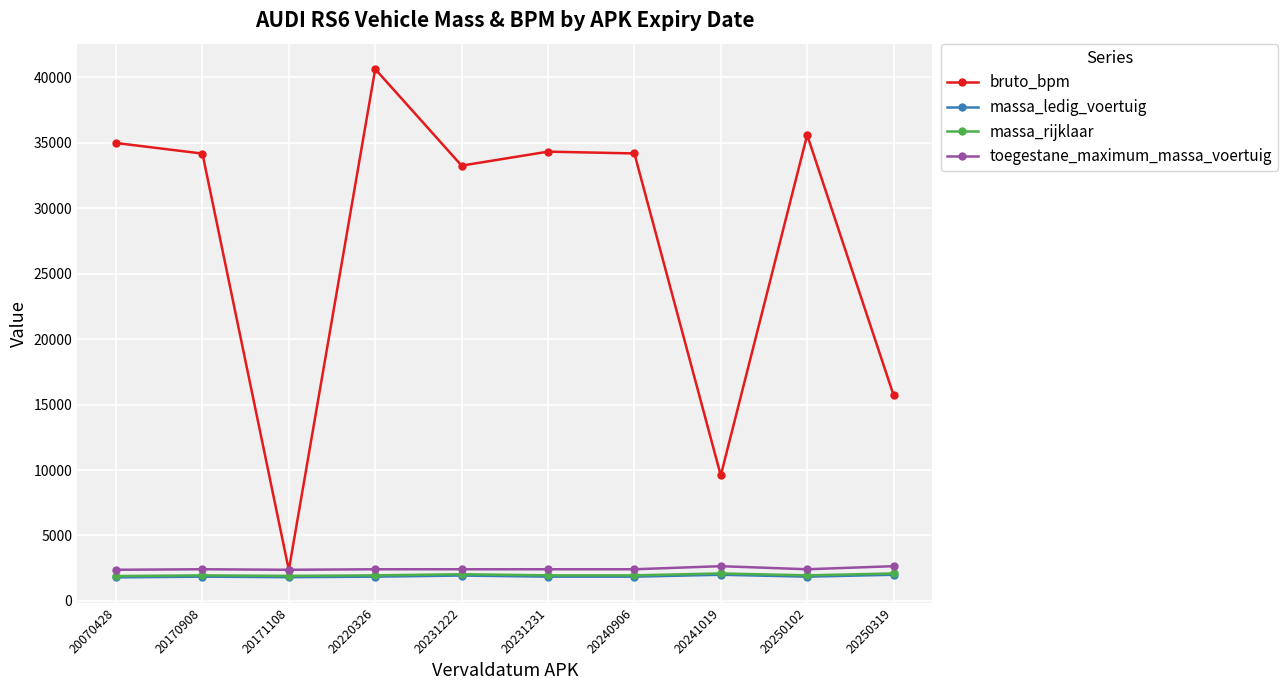

What are all the series names shown in the legend?

bruto_bpm, massa_ledig_voertuig, massa_rijklaar, toegestane_maximum_massa_voertuig